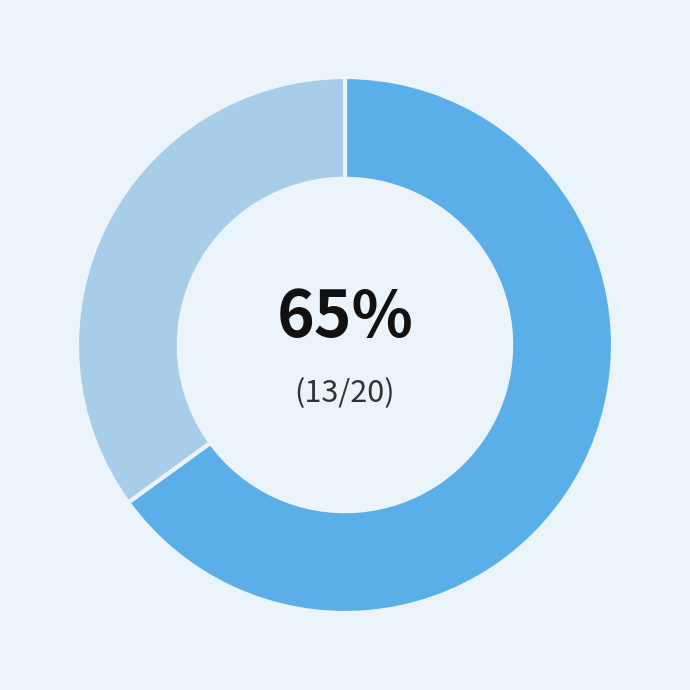

Count the number of slices in the pie.

2